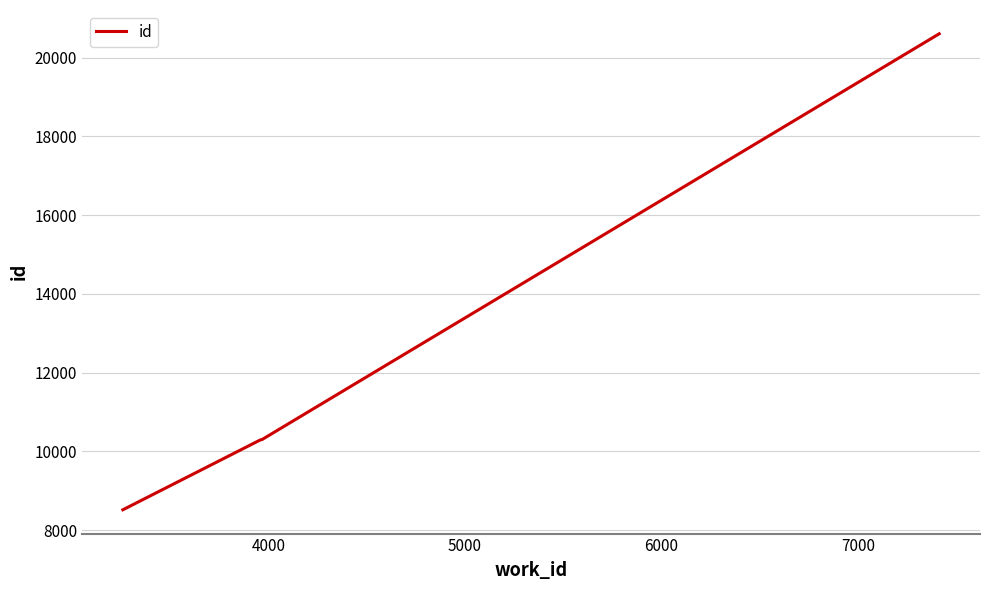

What is the maximum value shown in the chart?

20602